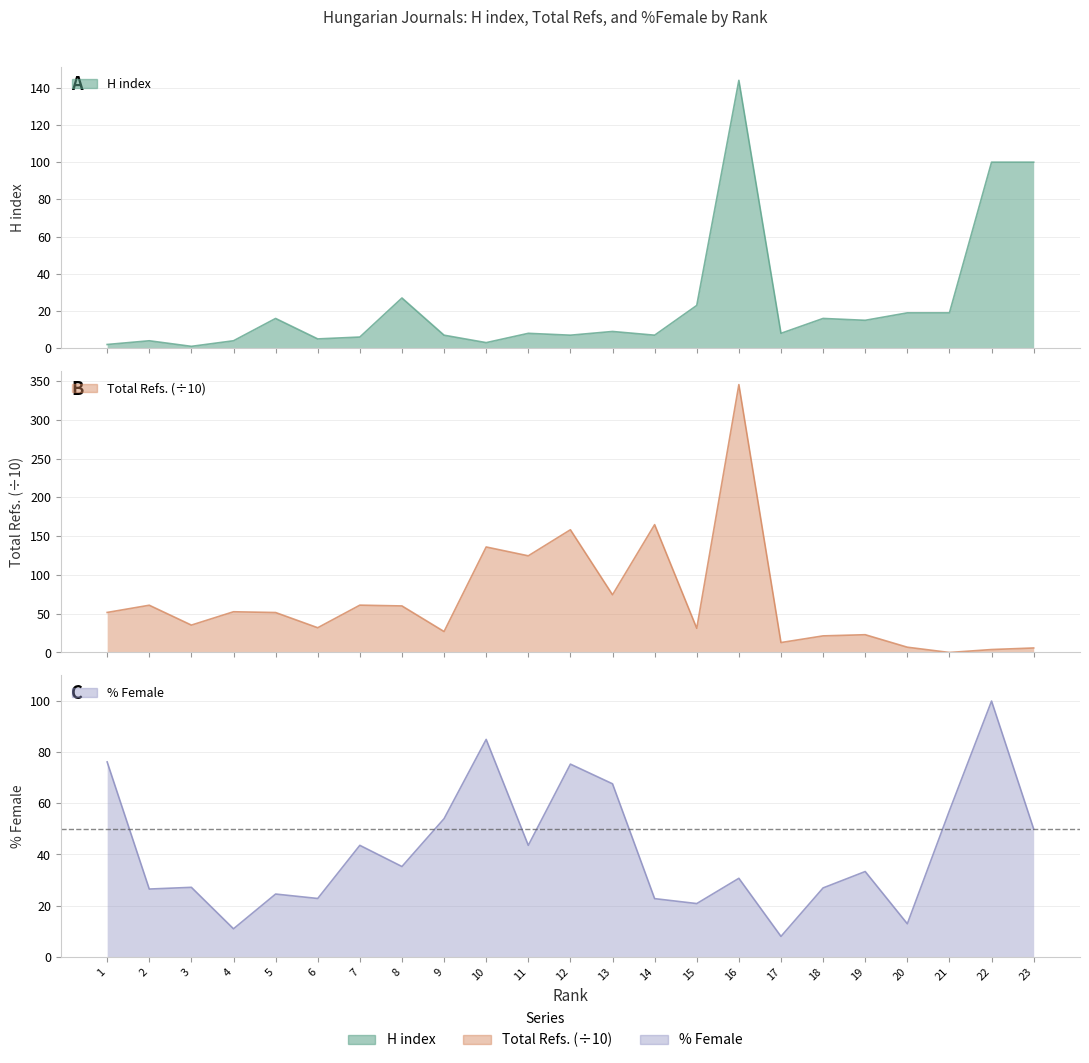

At which category does %Female reach its first local peak?

3